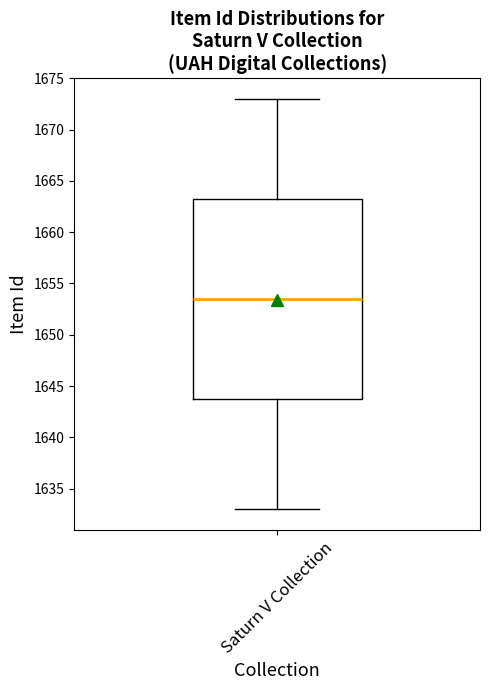

Read this box plot against the y-axis: the position of the median line, the range covered by the box, and the ends of both whiskers. The values are not printed on the chart, so give them approximately, as read against the axis.

median 1653.5, box 1644.0 to 1663.5, whiskers 1633.0 to 1673.0